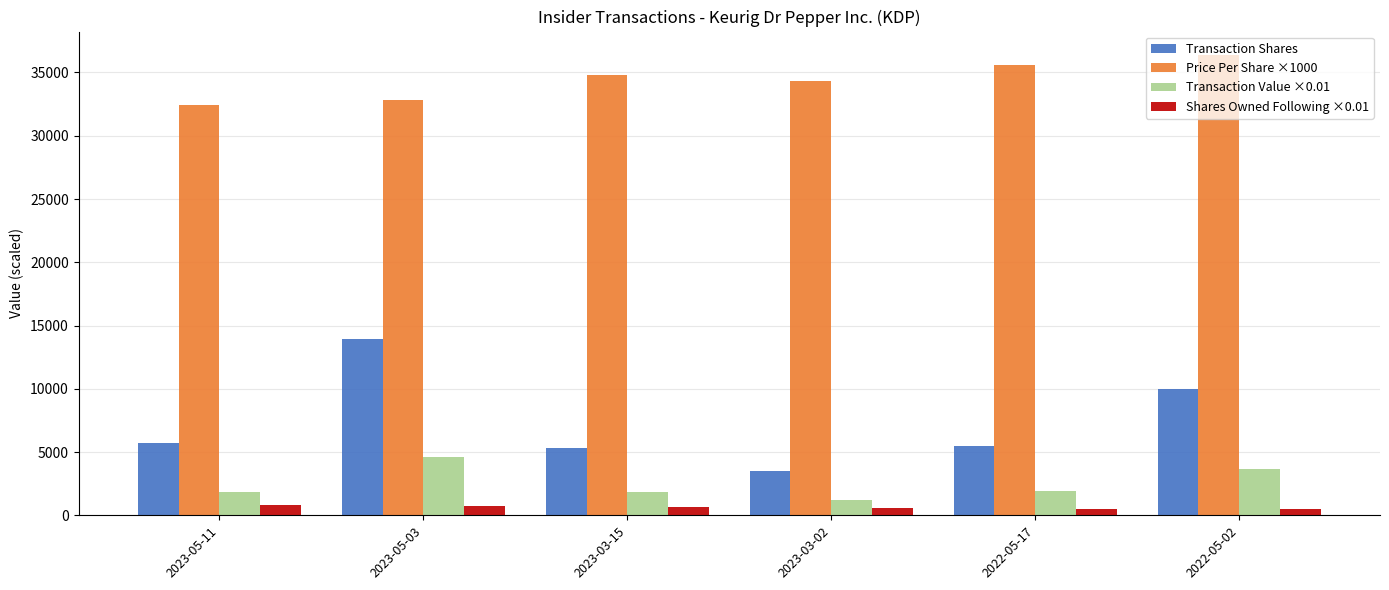

At which category is the sum across all series the highest?

2023-05-03